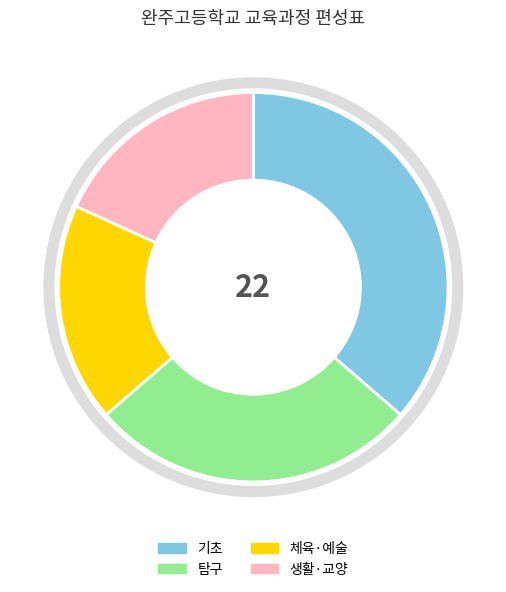

Does 탐구 represent more than half of the total?

No